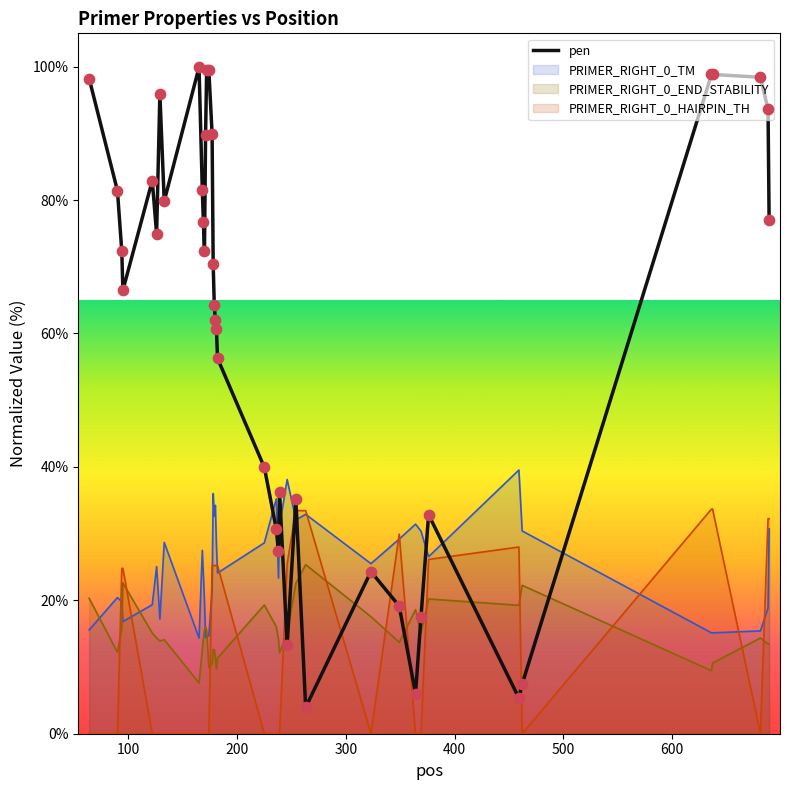

Which series has the largest range (max minus min)?

pen